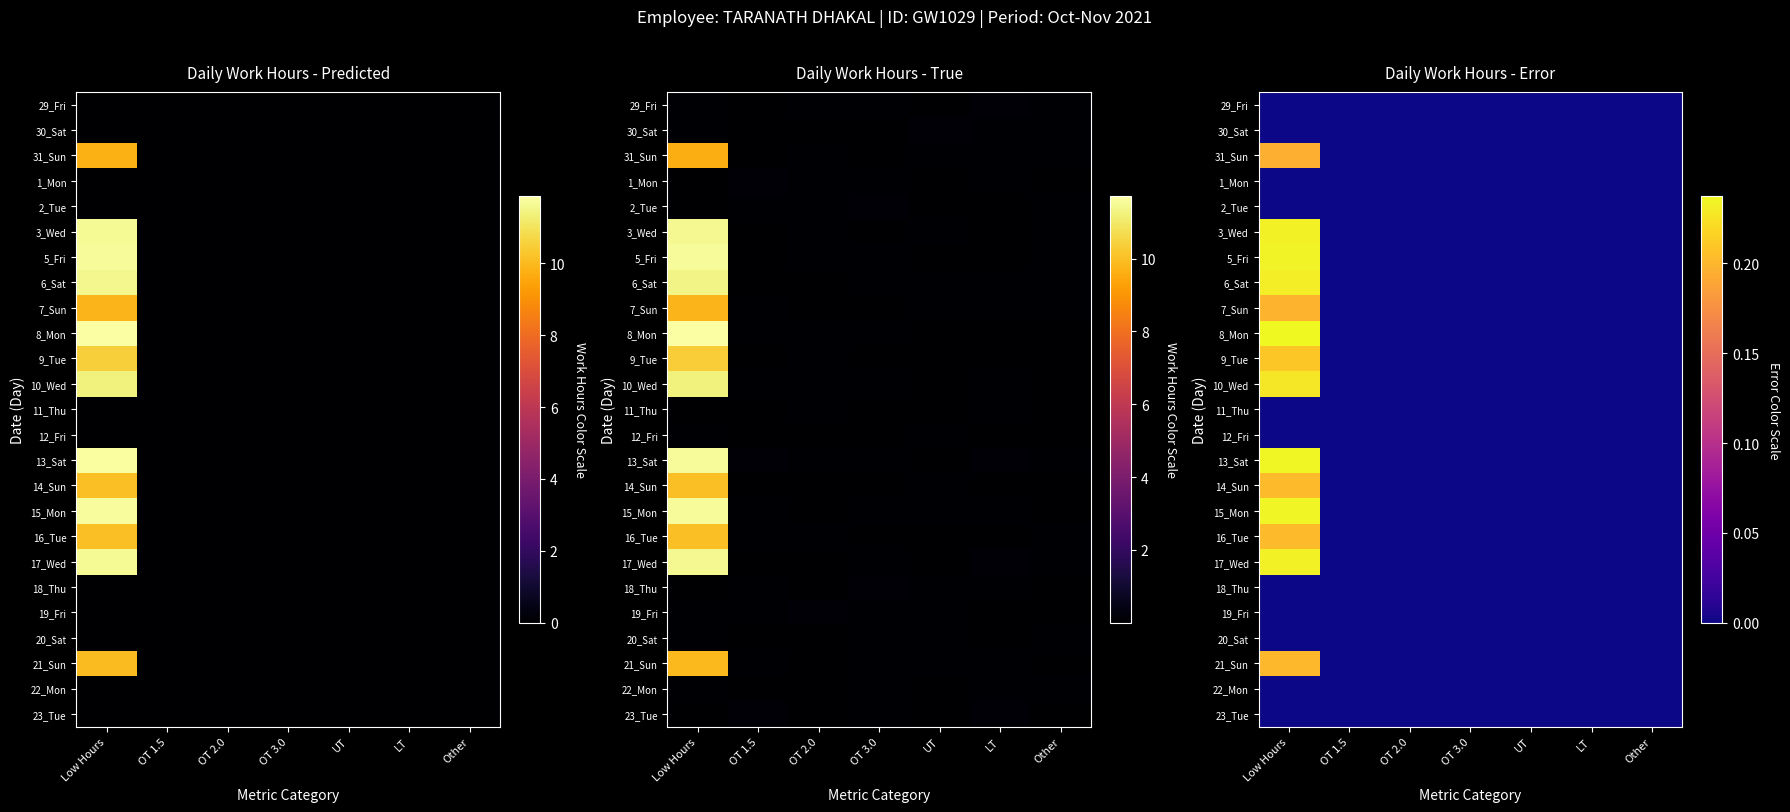

At how many categories does at least one series exceed 0?

1